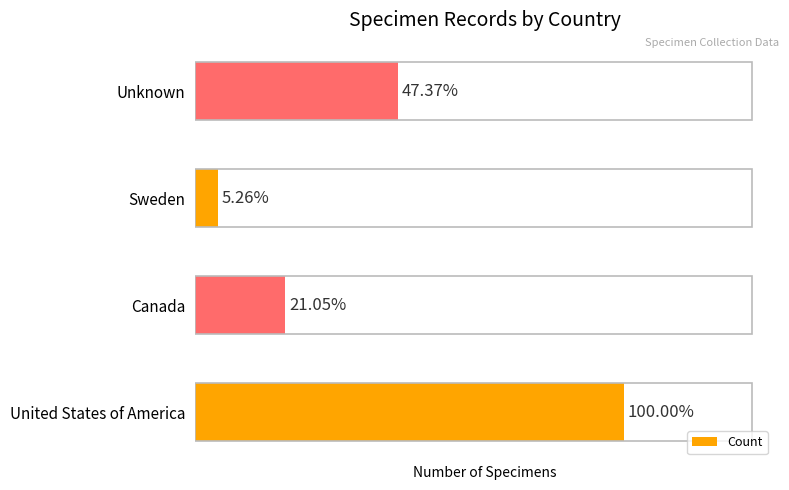

Count the number of data series in this chart.

1